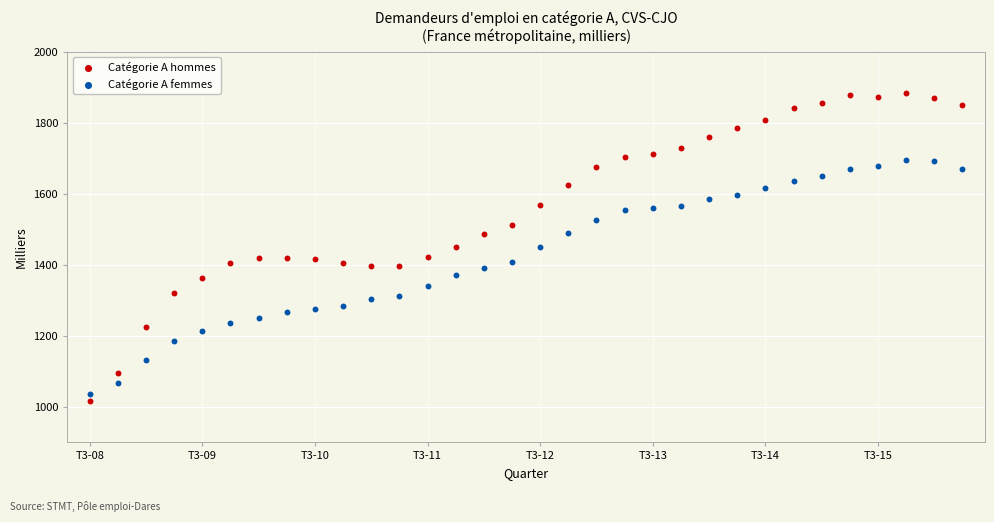

Which series has the widest spread of Y values?

Catégorie A hommes